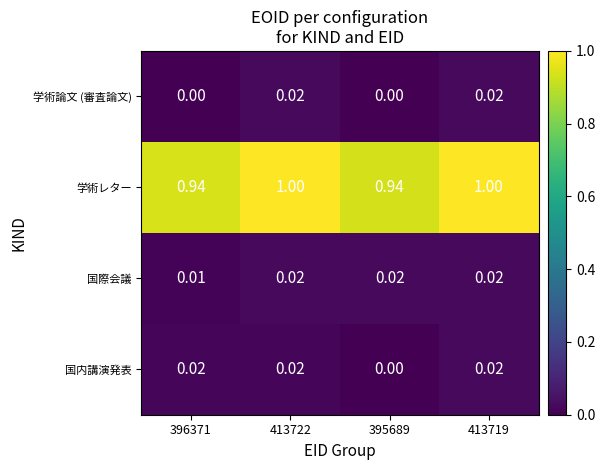

Which series changed the most between 413722 and 395689?

学術レター